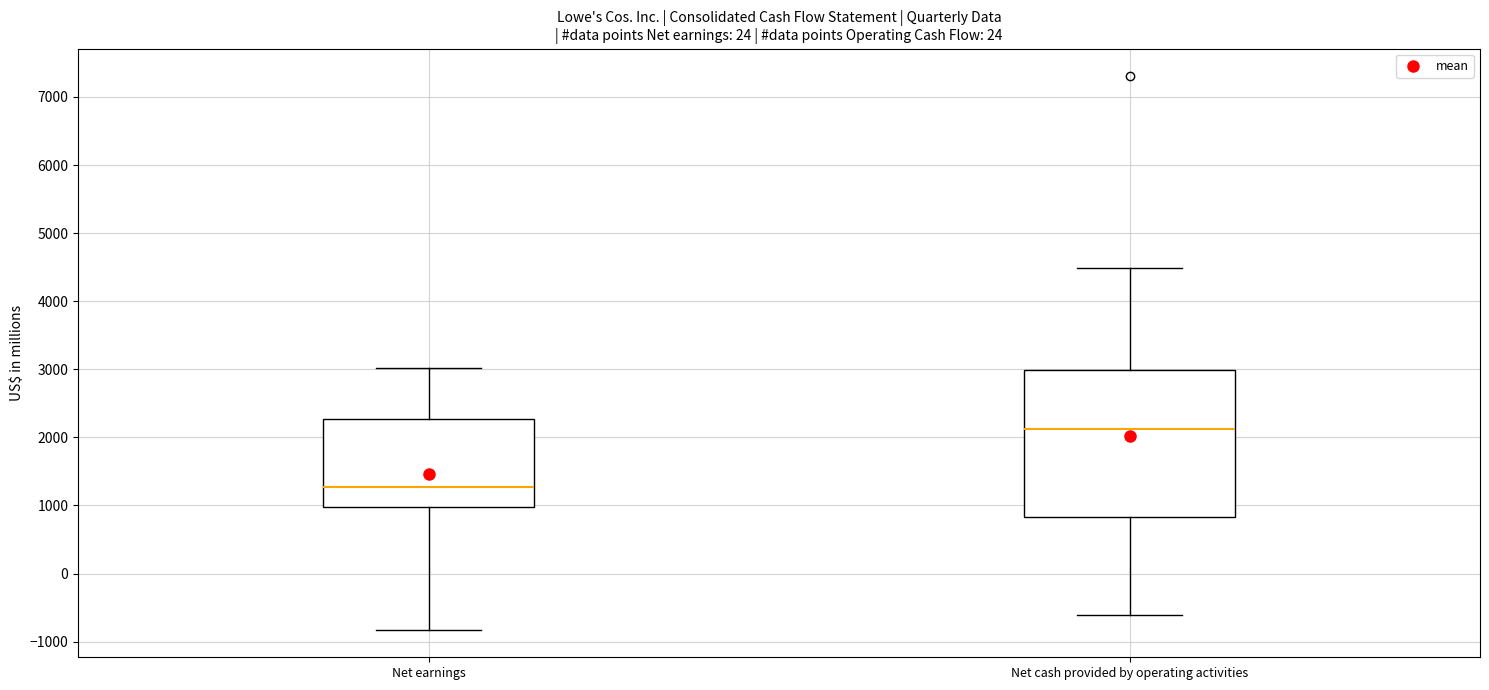

Where does the median line of the box for Net cash provided by operating activities sit on the y-axis? The values are not printed on the chart, so give them approximately, as read against the axis.

2100